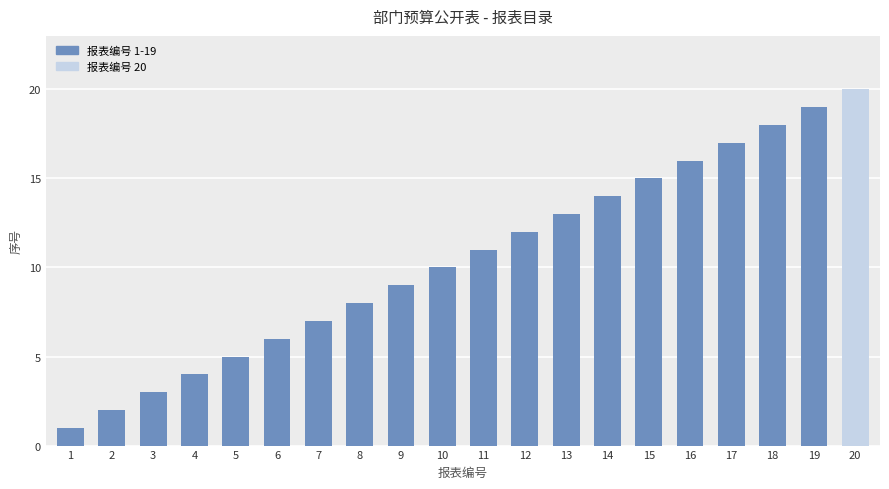

What is the change in value from 3 to 16?

+13